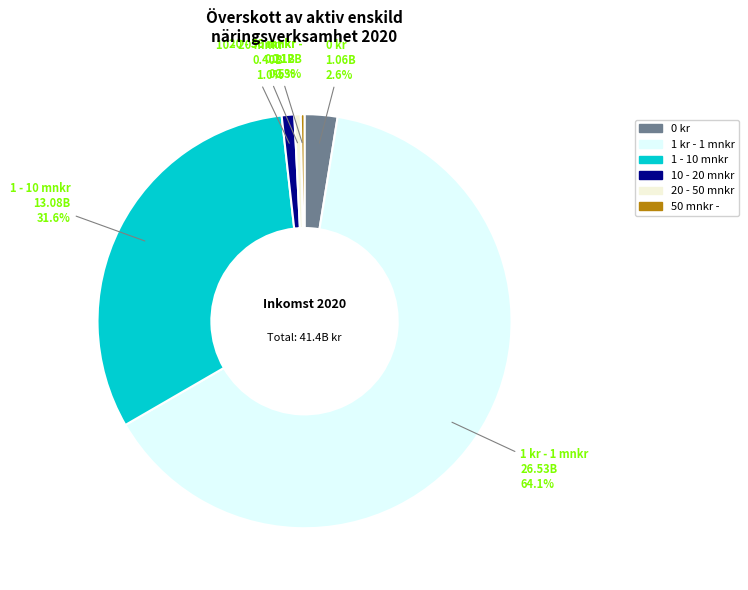

To the nearest percent, what percentage of the pie is 1 kr - 1 mnkr?

64%